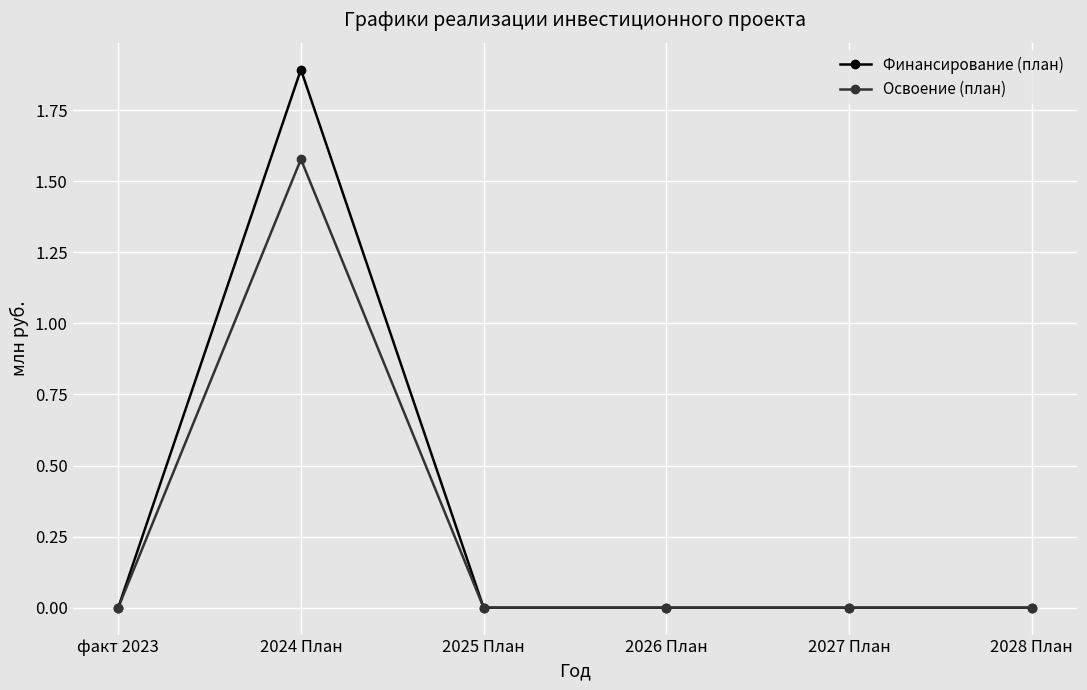

True or false: Освоение (план) has more than 2 points higher than both neighbors.

False